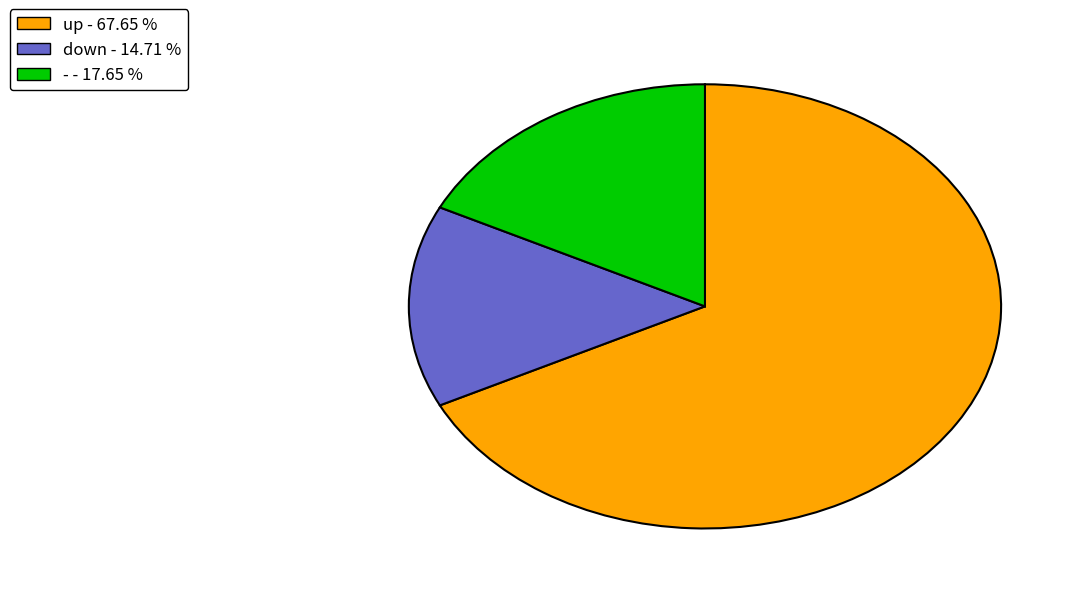

Which has a higher value, up or down?

up